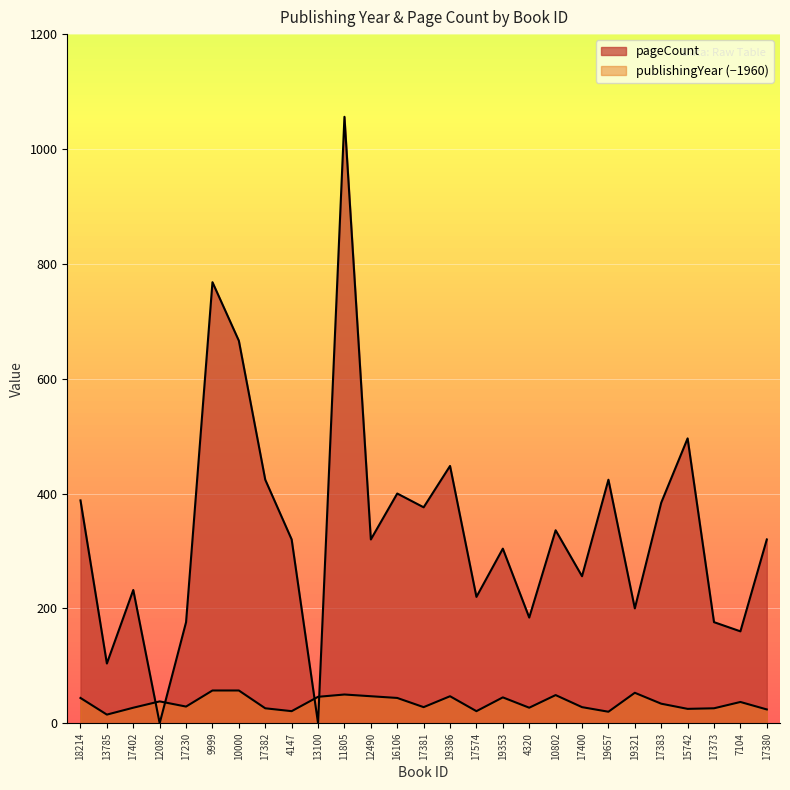

Reading left to right, list all the values displayed in this chart.

publishingYear: 44	15	27	38	29	57	57	26	21	46	50	47	44	28	47	21	45	27	49	28	20	53	34	25	26	37	24
pageCount: 388	104	232	0	176	768	666	424	320	0	1056	320	400	376	448	220	304	184	336	256	424	200	384	496	176	160	320